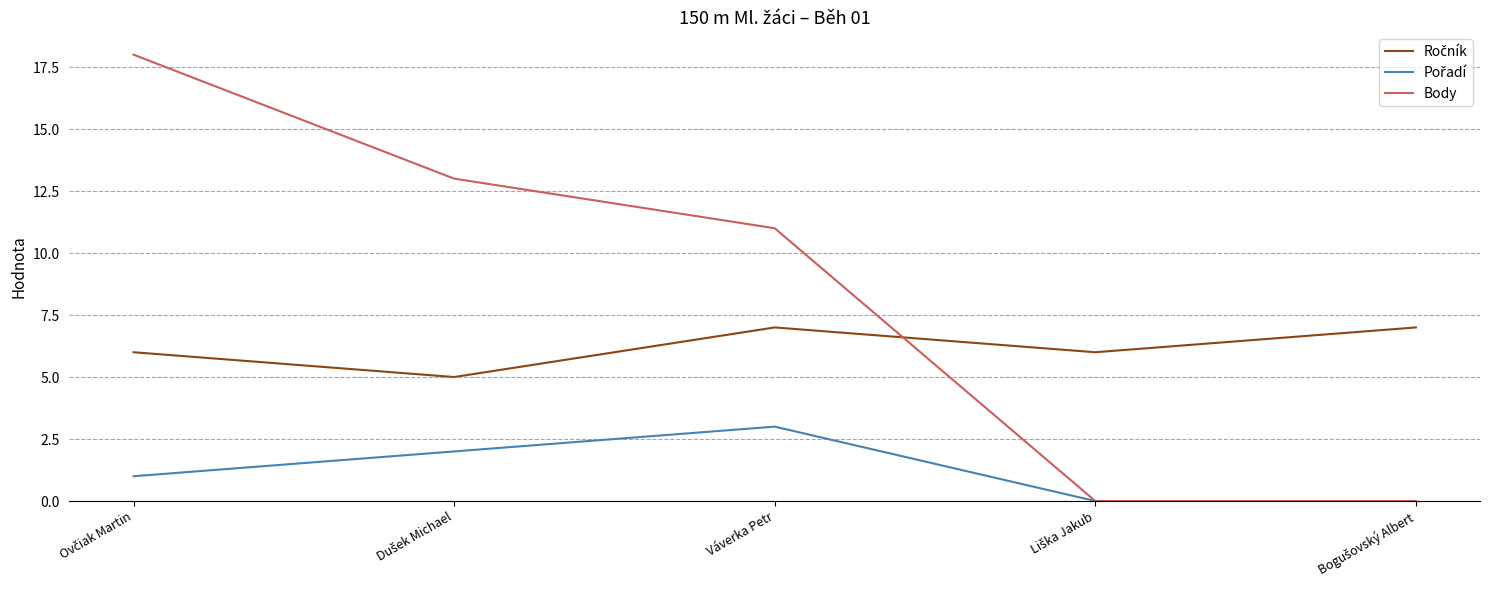

Which series has the largest total across all categories?

Body